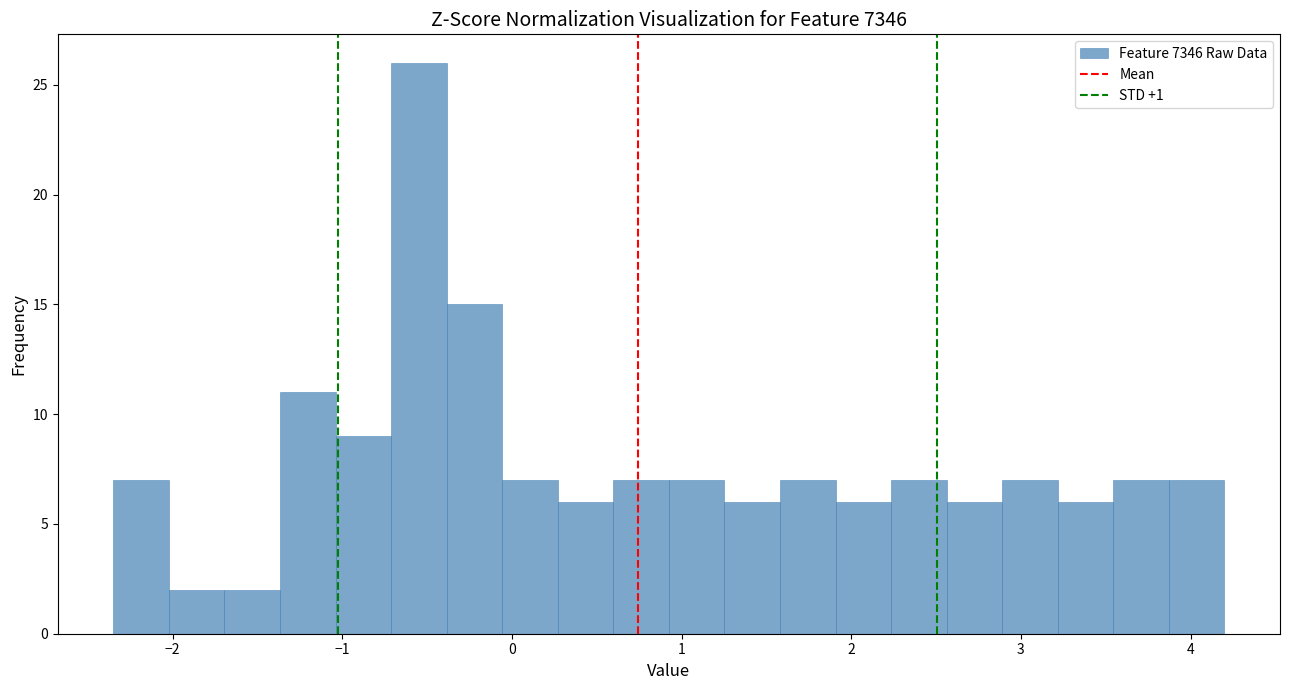

Around what value on the x-axis is the tallest bar? Give the approximate position of its centre, as read against the axis.

-0.5